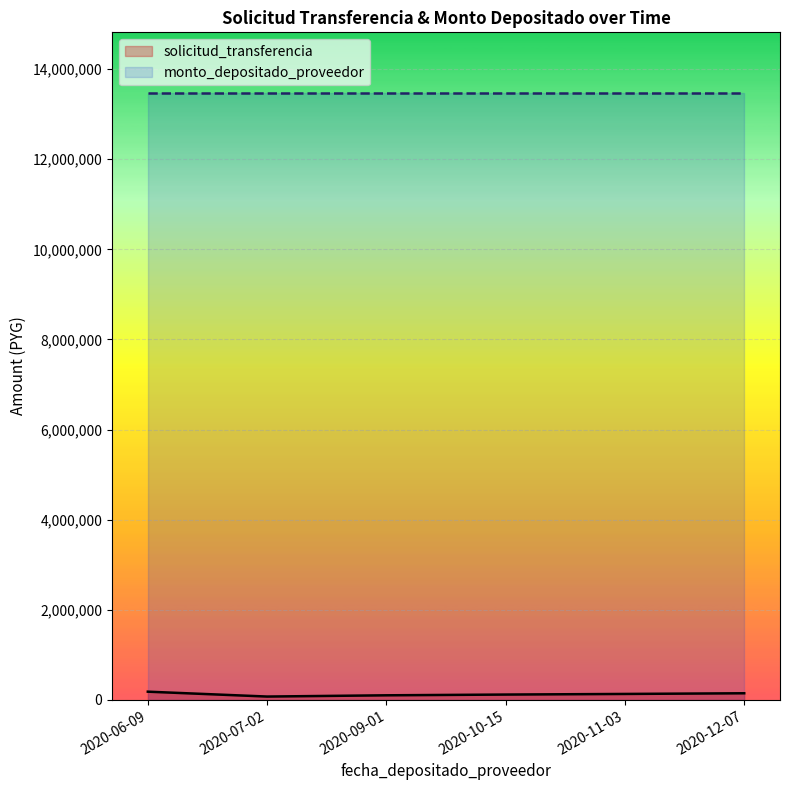

Where is solicitud_transferencia nearest to the value 103318?

2020-09-01